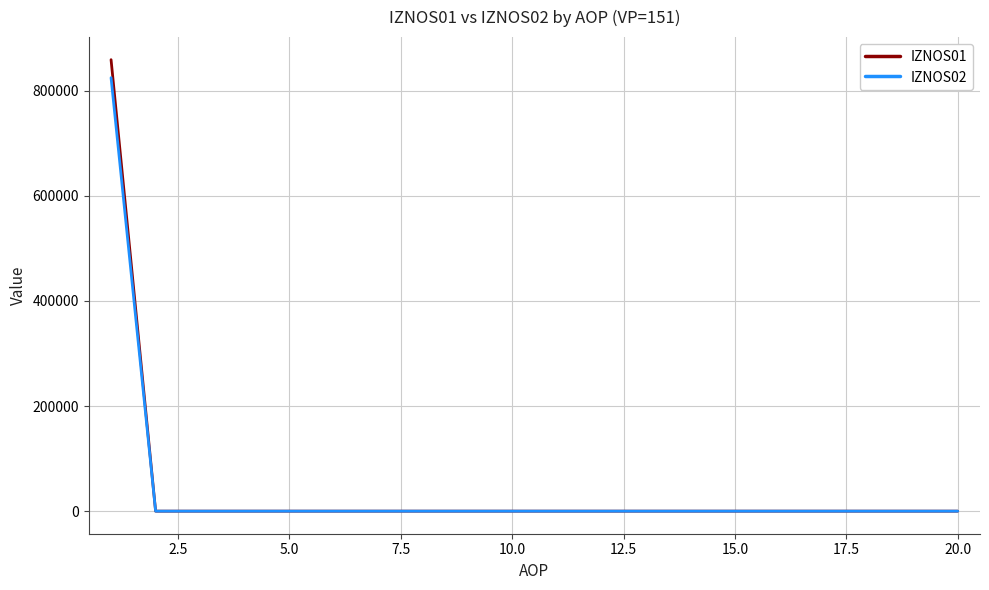

Which series has the largest range (max minus min)?

IZNOS01